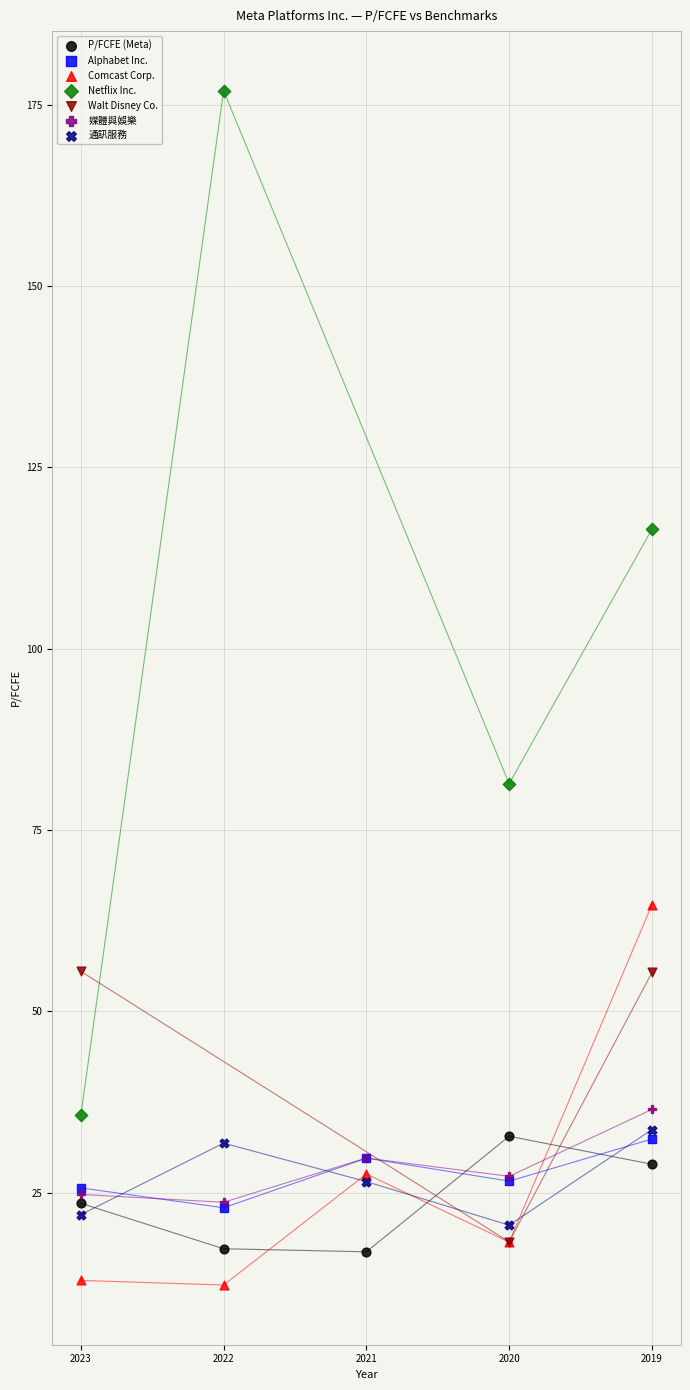

Which series has the largest Y range (max minus min)?

Netflix Inc.